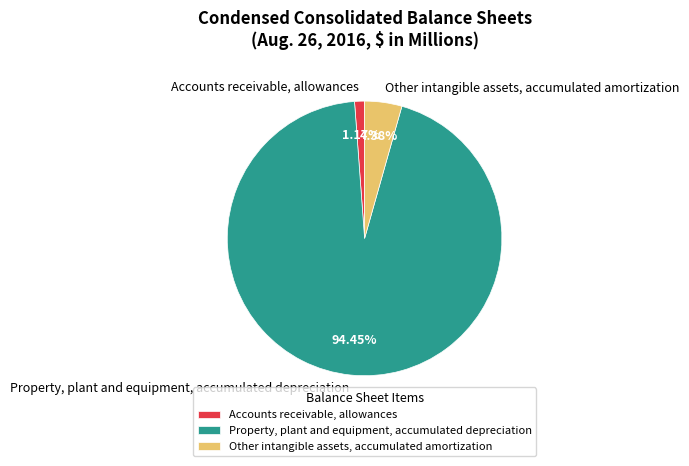

To the nearest percent, what is the combined percentage of Other intangible assets, accumulated amortization and Accounts receivable, allowances?

6%